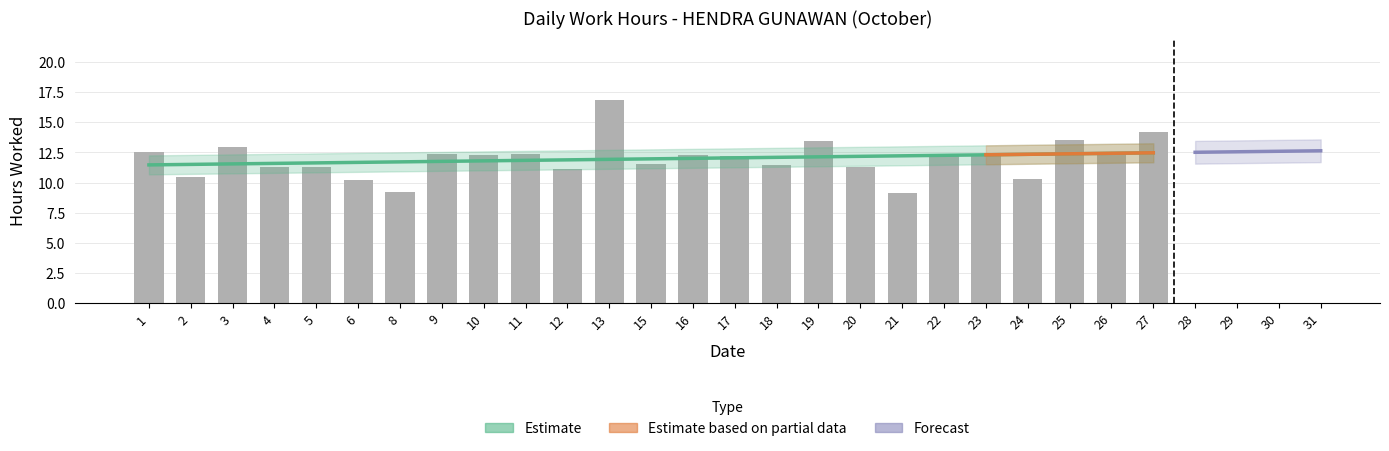

What is the ratio of the value at 24 to the value at 15?

0.9